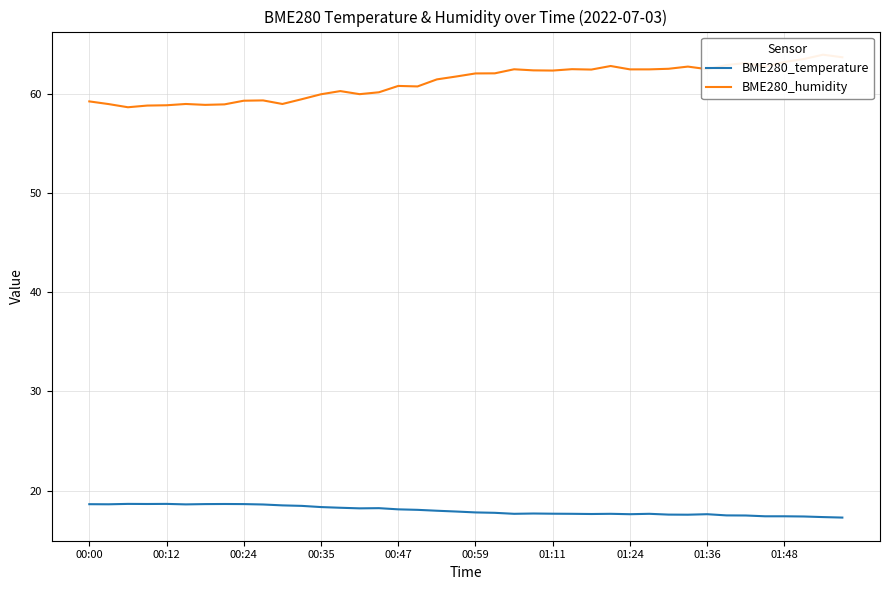

What is the maximum value shown in the chart?

64.0